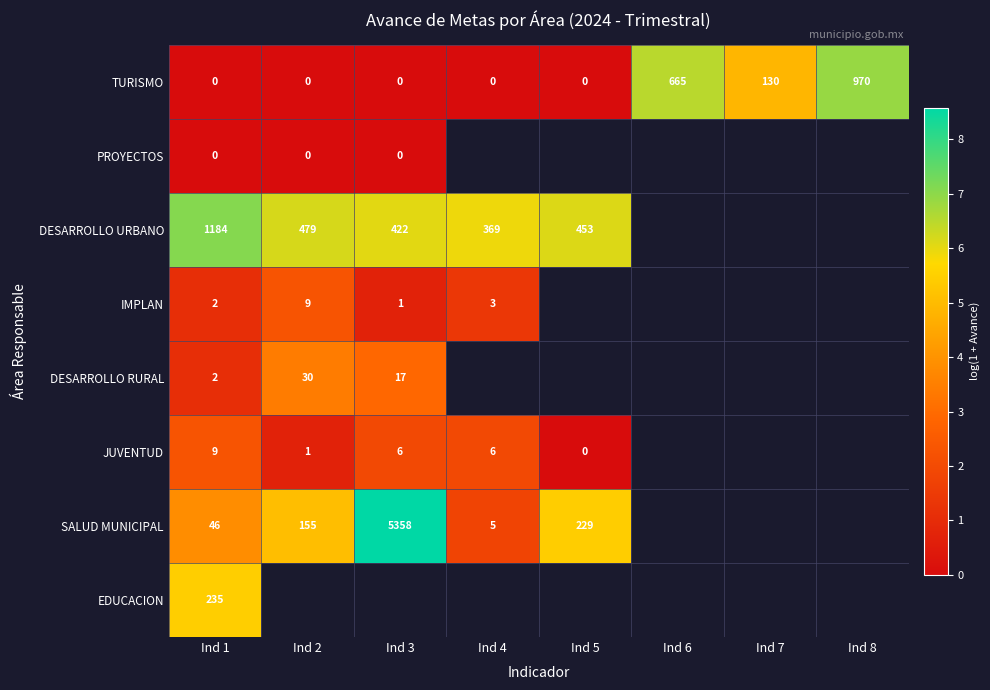

Which label corresponds to the smallest value in the chart?

Ind 1